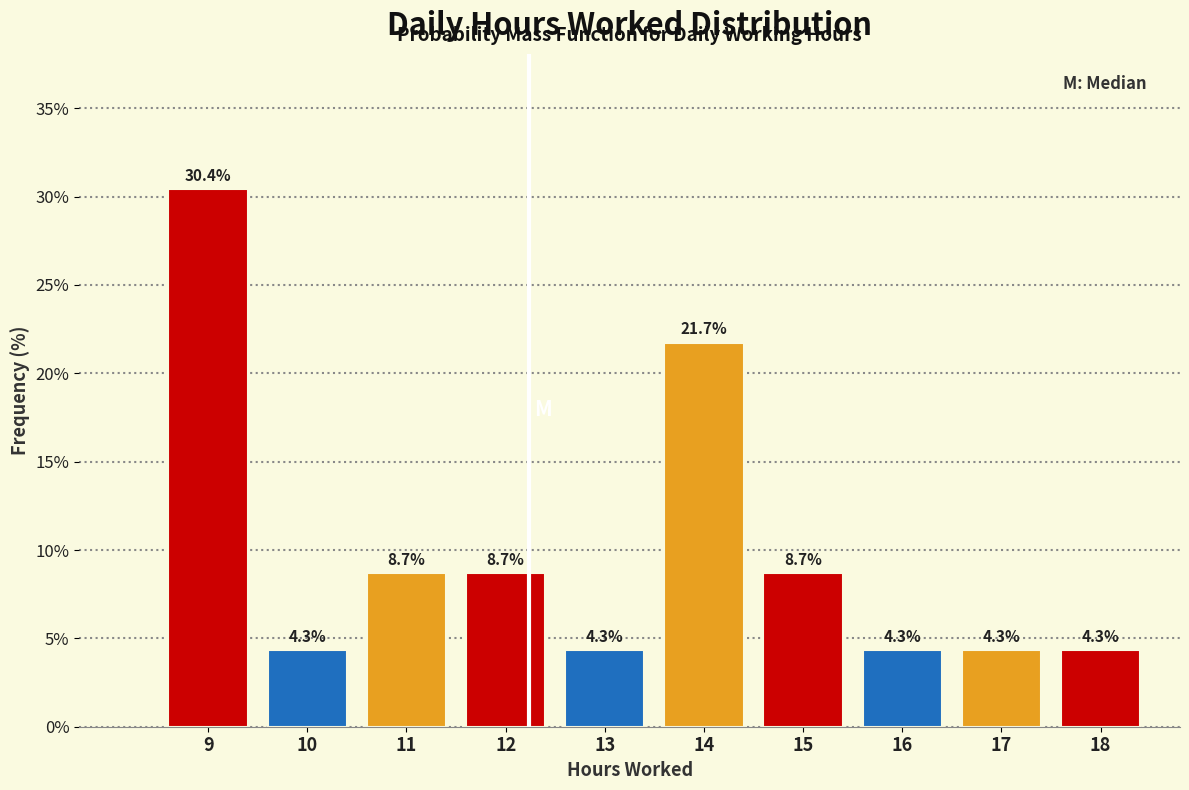

Reading right to left, what are all the values shown in this chart?

18=4.3	17=4.3	16=4.3	15=8.7	14=21.7	13=4.3	12=8.7	11=8.7	10=4.3	9=30.4